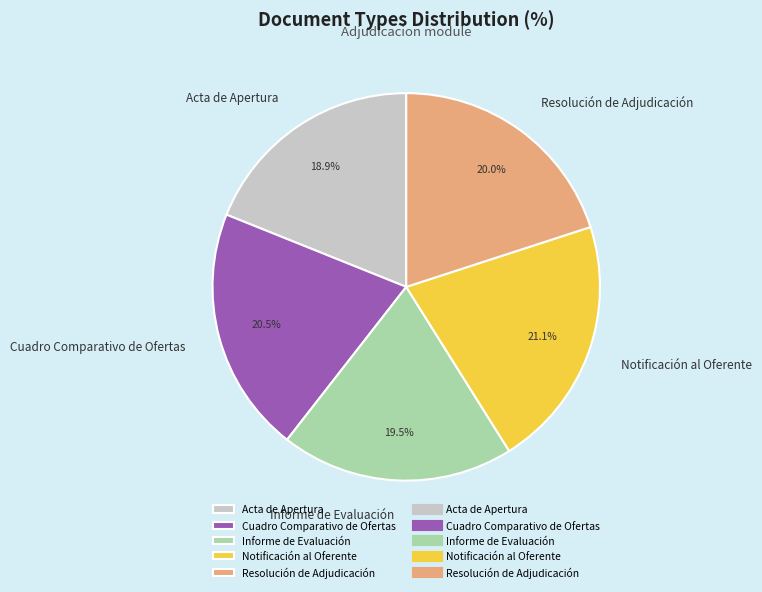

Between Informe de Evaluación and Cuadro Comparativo de Ofertas, which is larger?

Cuadro Comparativo de Ofertas